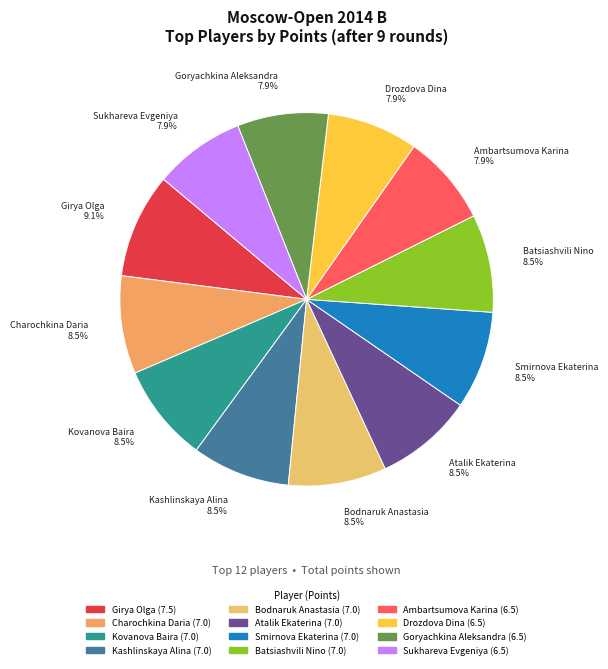

Is the sum of Charochkina Daria and Sukhareva Evgeniya greater than half?

No